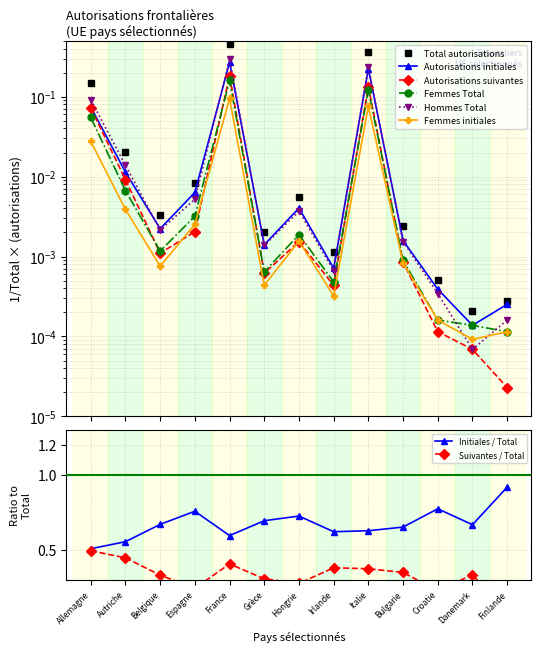

True or false: Femmes initiales has a value of 0.1 at France.

True